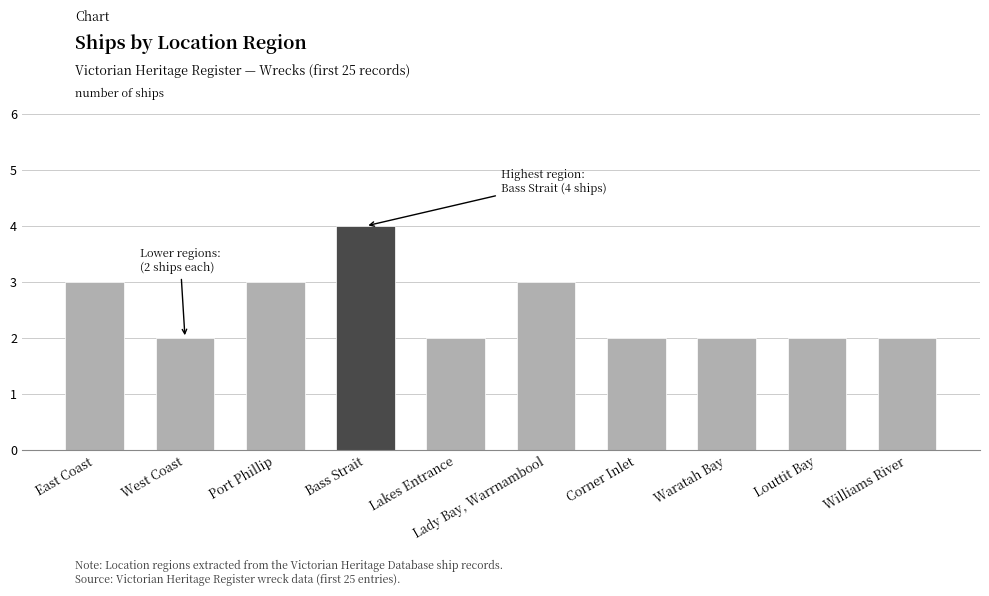

What value does the data have at West Coast?

2